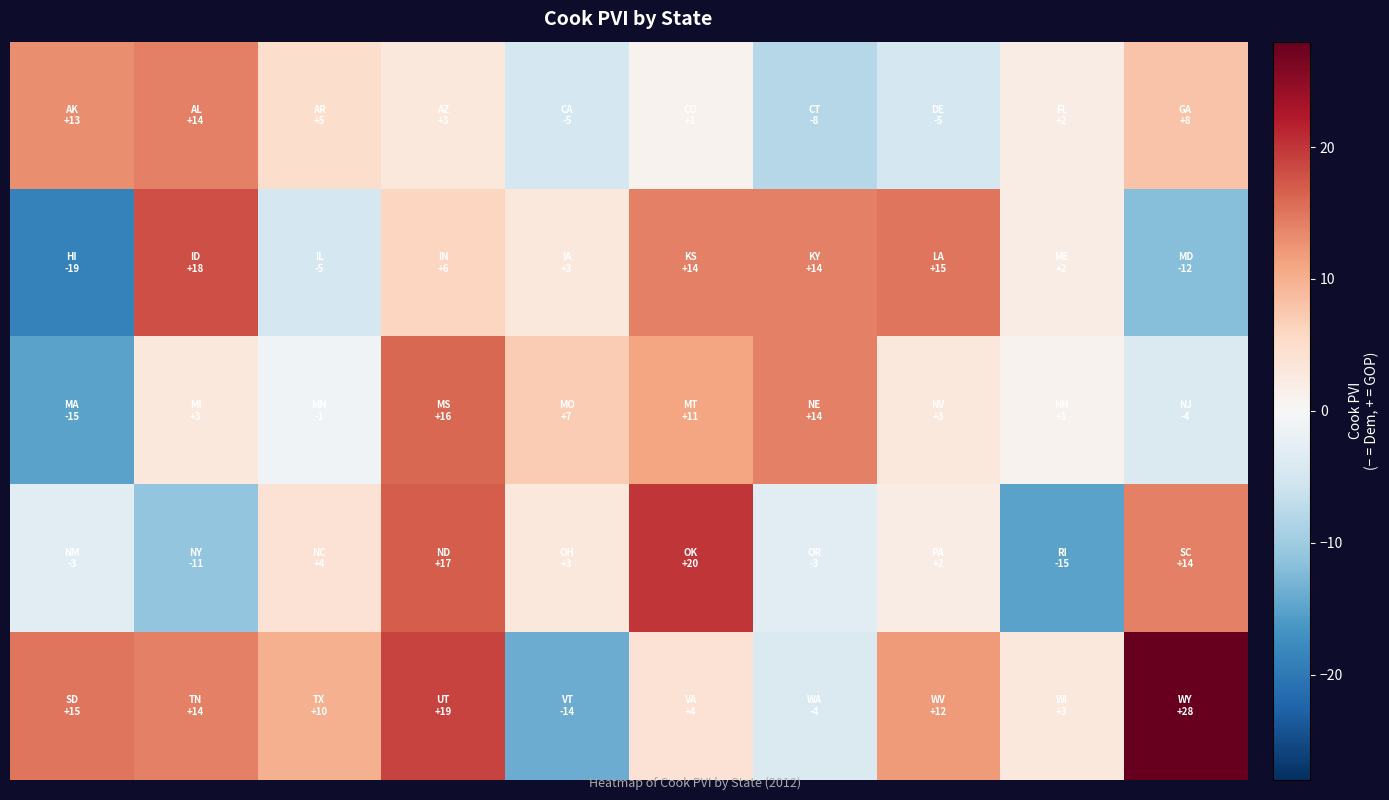

At which category is the sum across all series the highest?

3